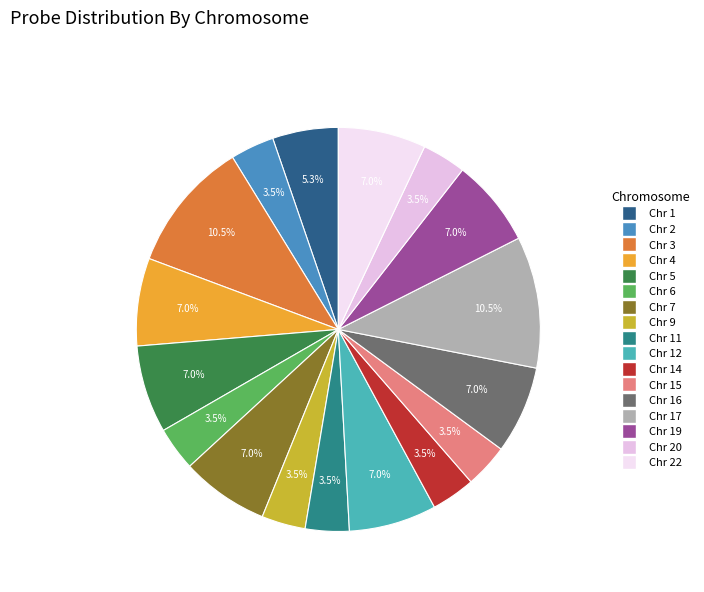

How many segments does this pie chart have?

17